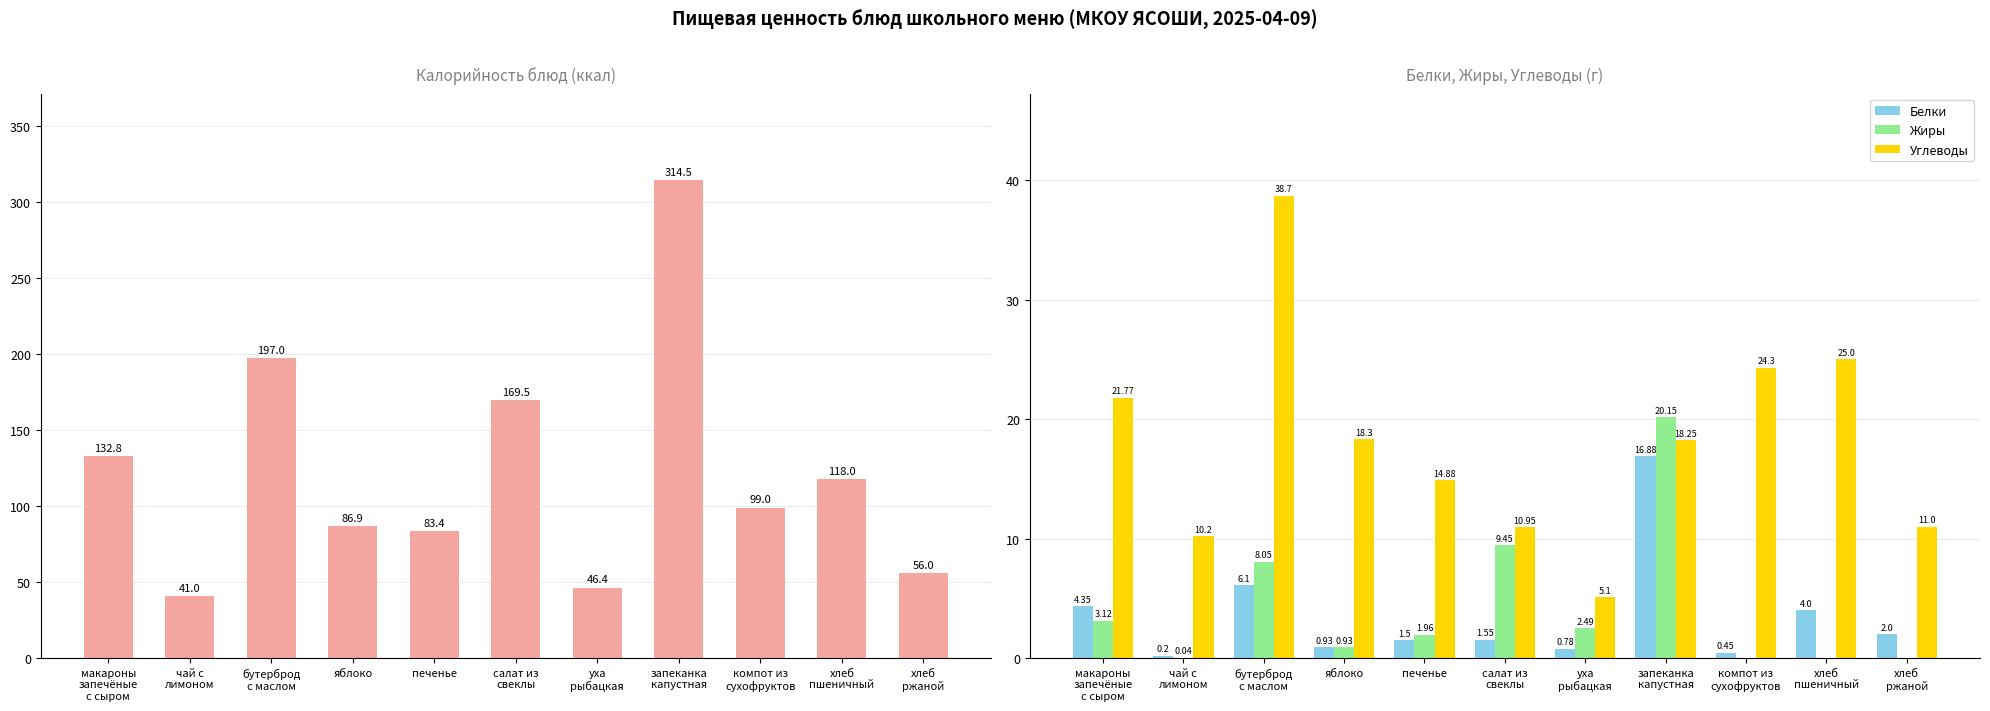

Reading right to left, transcribe all the data shown in this chart.

Калорийность: хлеб
ржаной=56.0	хлеб
пшеничный=118.0	компот из
сухофруктов=99.0	запеканка
капустная=314.5	уха
рыбацкая=46.4	салат из
свеклы=169.5	печенье=83.4	яблоко=86.9	бутерброд
с маслом=197.0	чай с
лимоном=41.0	макароны
запечёные
с сыром=132.8
Белки: хлеб
ржаной=2.0	хлеб
пшеничный=4.0	компот из
сухофруктов=0.5	запеканка
капустная=16.9	уха
рыбацкая=0.8	салат из
свеклы=1.6	печенье=1.5	яблоко=0.9	бутерброд
с маслом=6.1	чай с
лимоном=0.2	макароны
запечёные
с сыром=4.3
Жиры: хлеб
ржаной=0.0	хлеб
пшеничный=0.0	компот из
сухофруктов=0.0	запеканка
капустная=20.1	уха
рыбацкая=2.5	салат из
свеклы=9.4	печенье=2.0	яблоко=0.9	бутерброд
с маслом=8.1	чай с
лимоном=0.0	макароны
запечёные
с сыром=3.1
Углеводы: хлеб
ржаной=11.0	хлеб
пшеничный=25.0	компот из
сухофруктов=24.3	запеканка
капустная=18.2	уха
рыбацкая=5.1	салат из
свеклы=10.9	печенье=14.9	яблоко=18.3	бутерброд
с маслом=38.7	чай с
лимоном=10.2	макароны
запечёные
с сыром=21.8